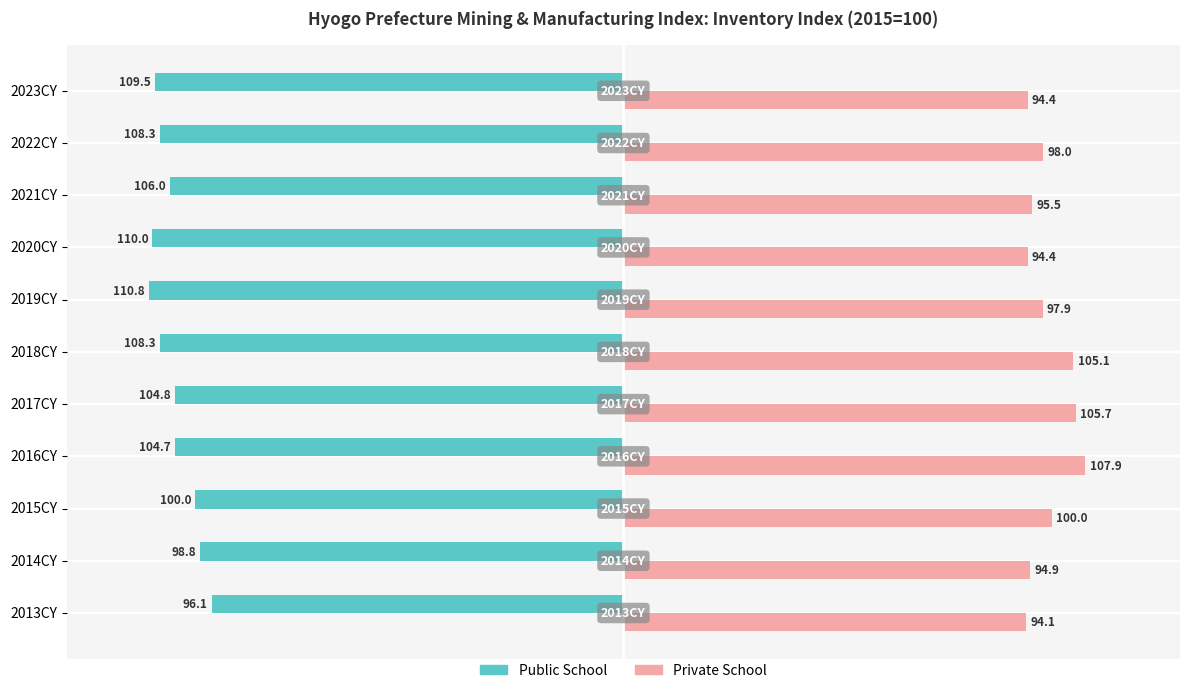

Is it true that Private School equals 94.4 at 2023CY?

True